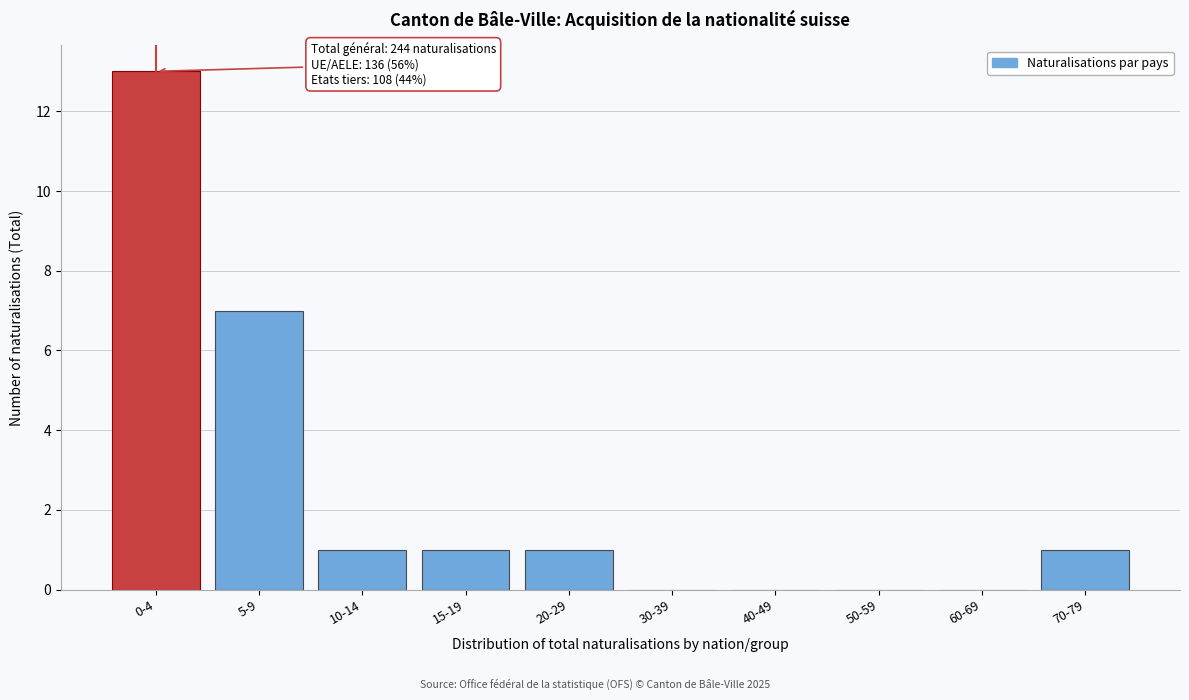

Reading left to right, transcribe all the data shown in this chart.

0-4=13	5-9=7	10-14=1	15-19=1	20-29=1	30-39=0	40-49=0	50-59=0	60-69=0	70-79=1